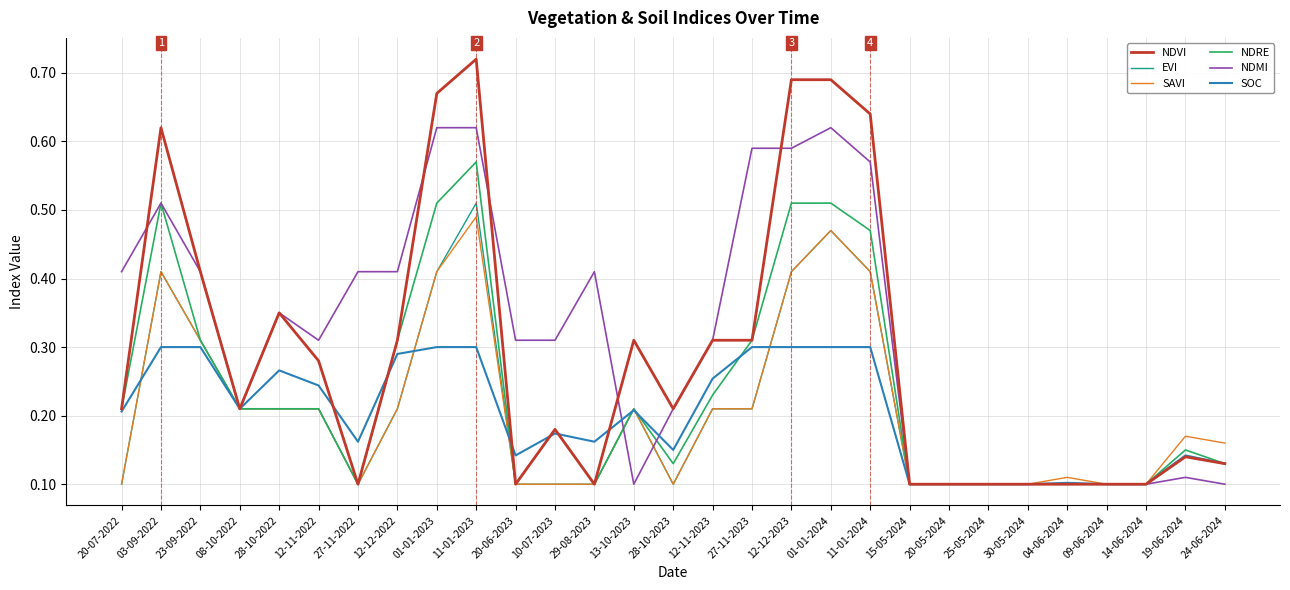

At which category does SOC reach its first local valley?

08-10-2022